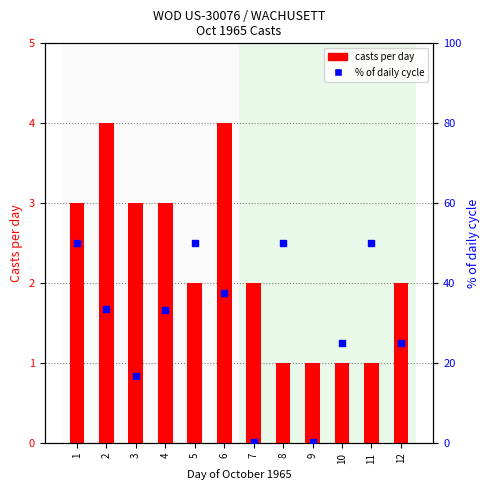

Which series reaches the minimum Y coordinate?

% of daily cycle